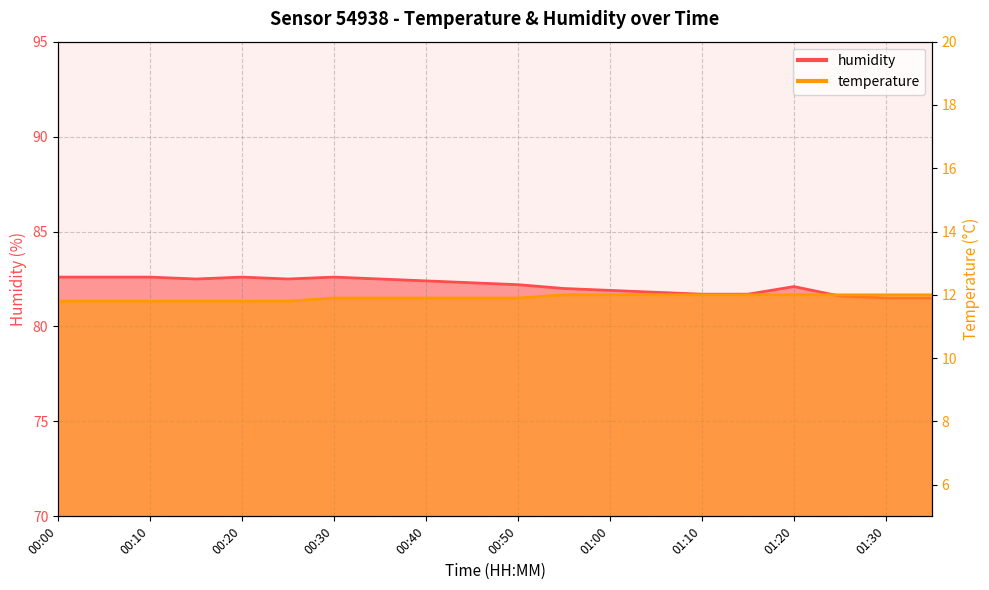

What is the approximate value of temperature at 00:00?

11.8